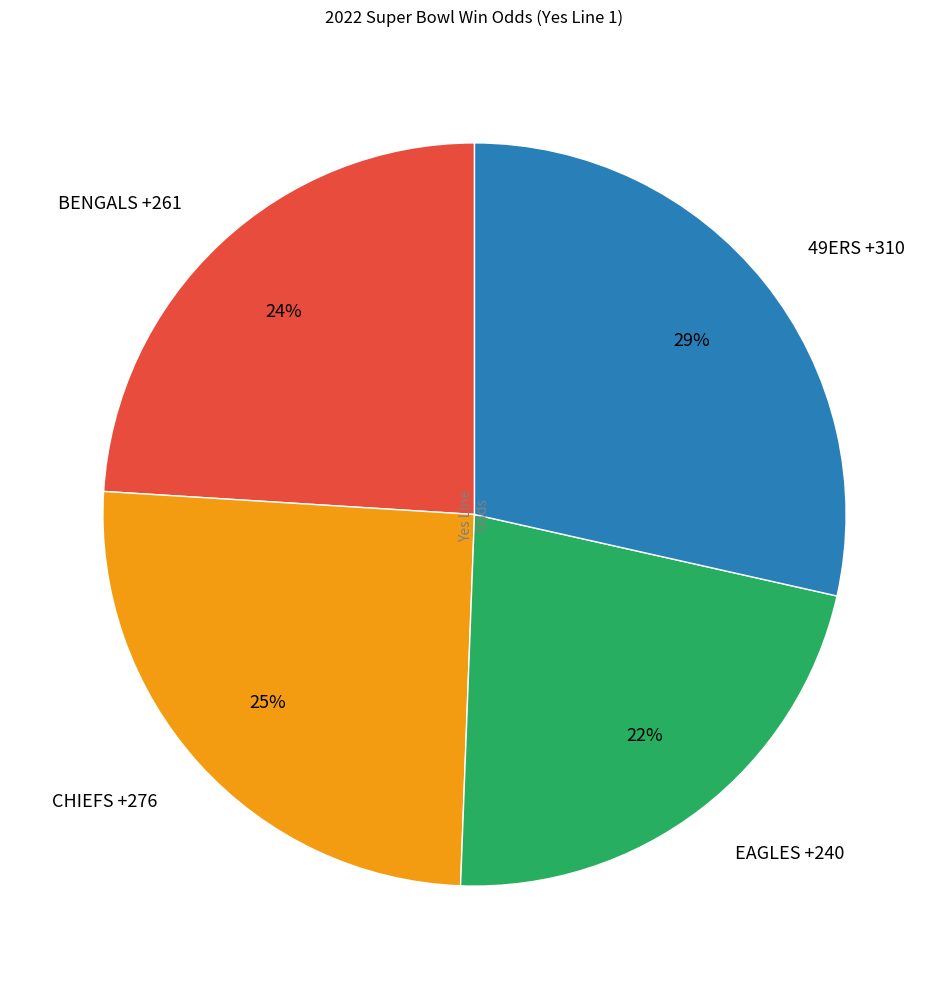

To the nearest percent, what portion does BENGALS +261 represent?

24%